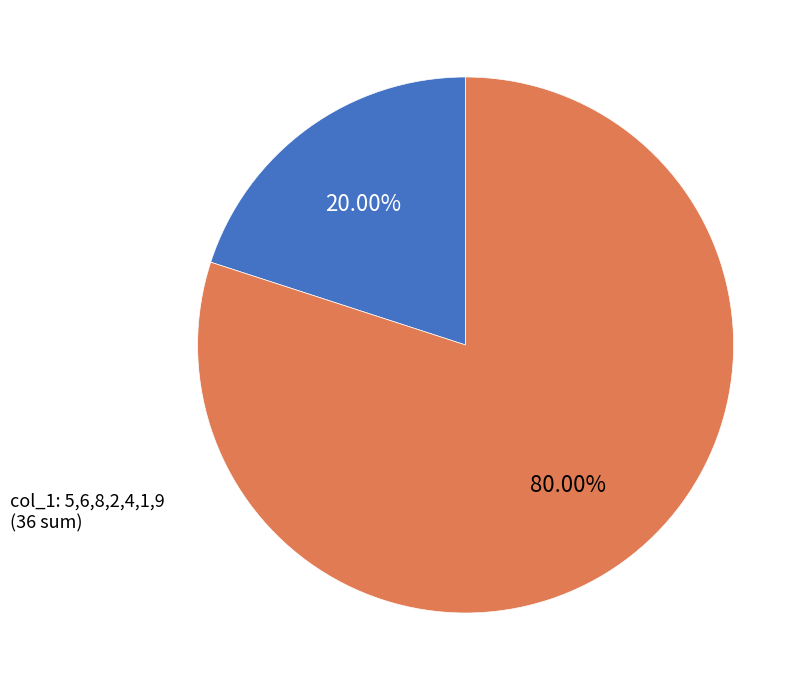

Count the number of slices in the pie.

2